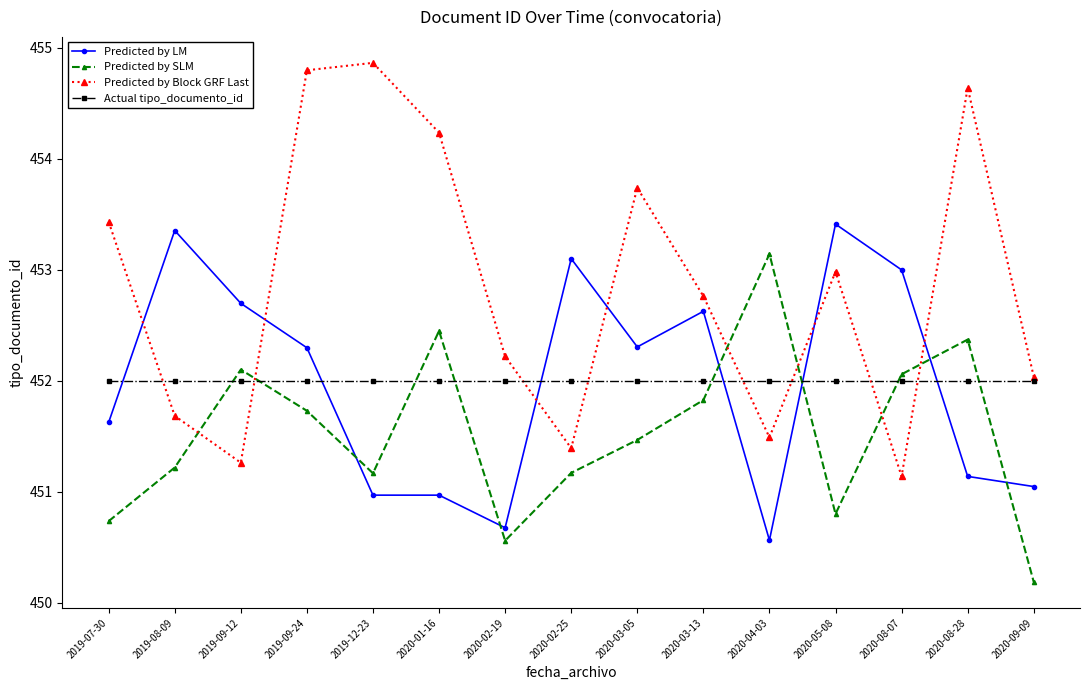

At which category is the sum across all series the highest?

2019-09-24